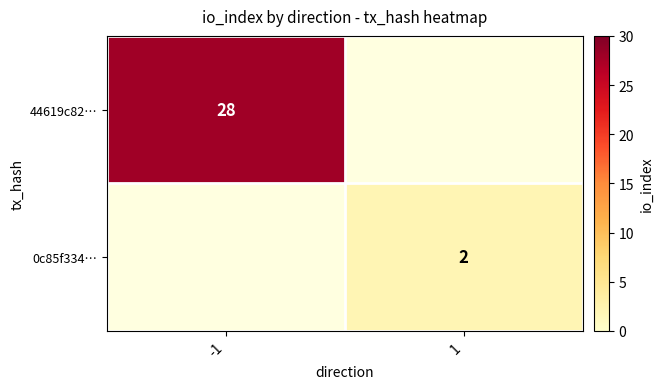

The value of 0c85f334… at 1 is 0.8. True or false?

False